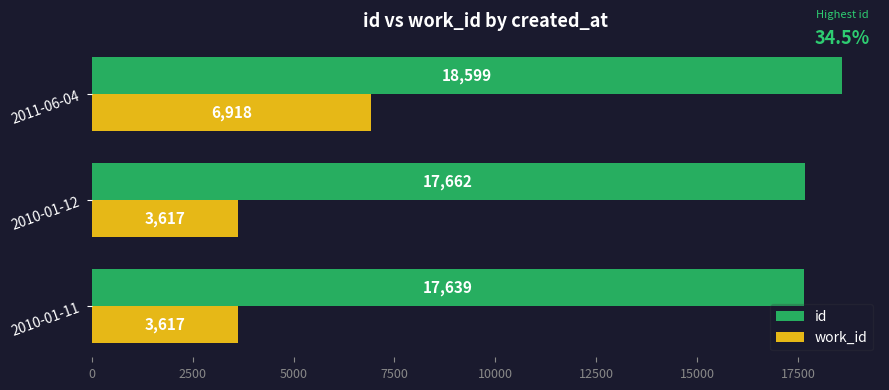

Is it true that id equals 17639 at 2010-01-11?

True